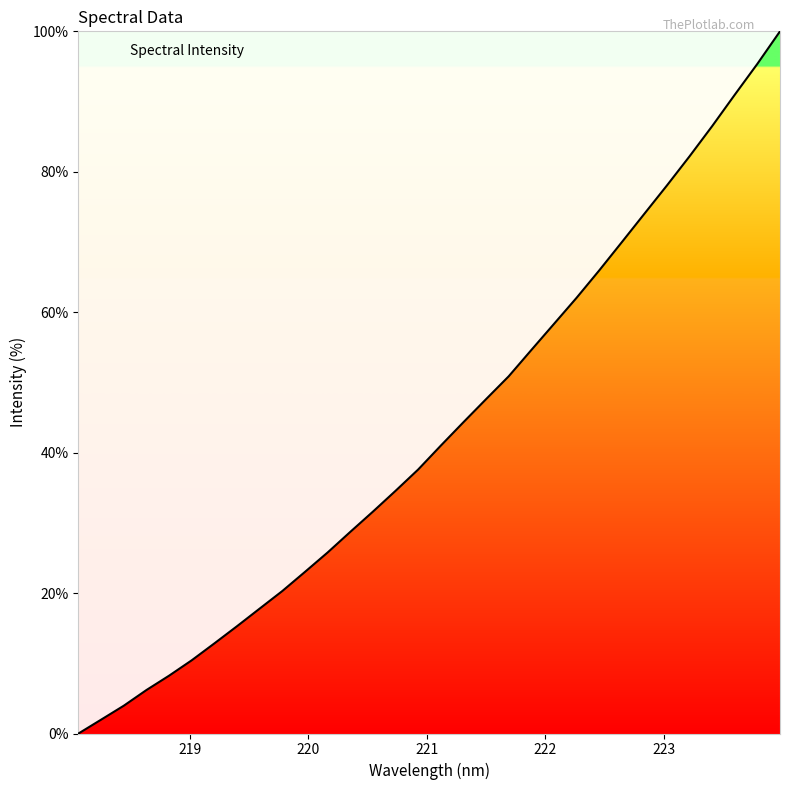

What is the difference between the maximum and minimum values?

100.0